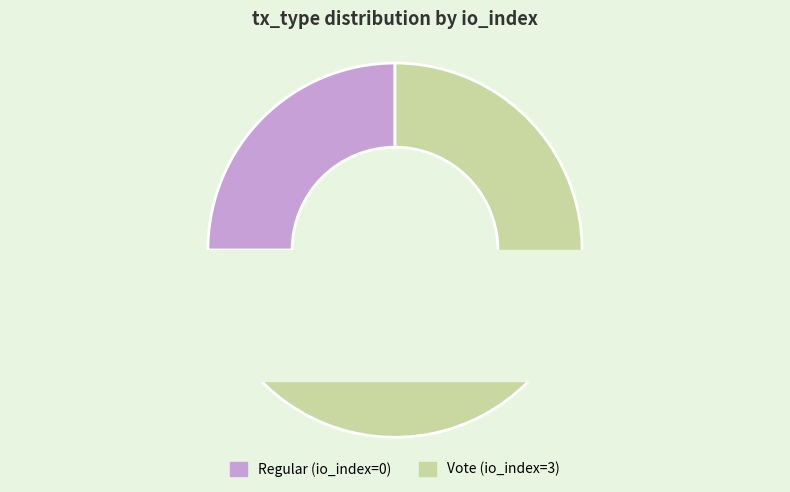

Does any single category account for the majority?

Yes